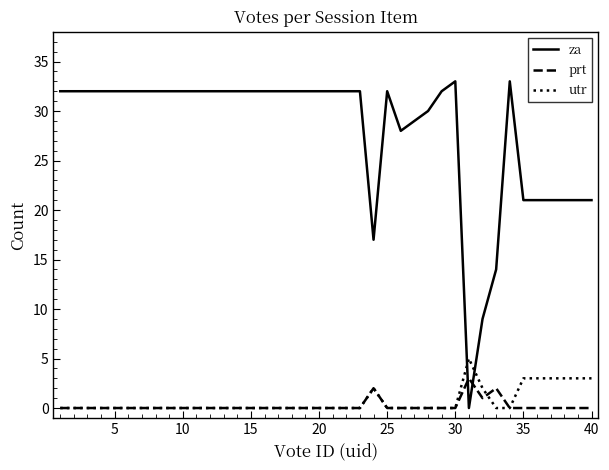

Which series has the largest total across all categories?

za